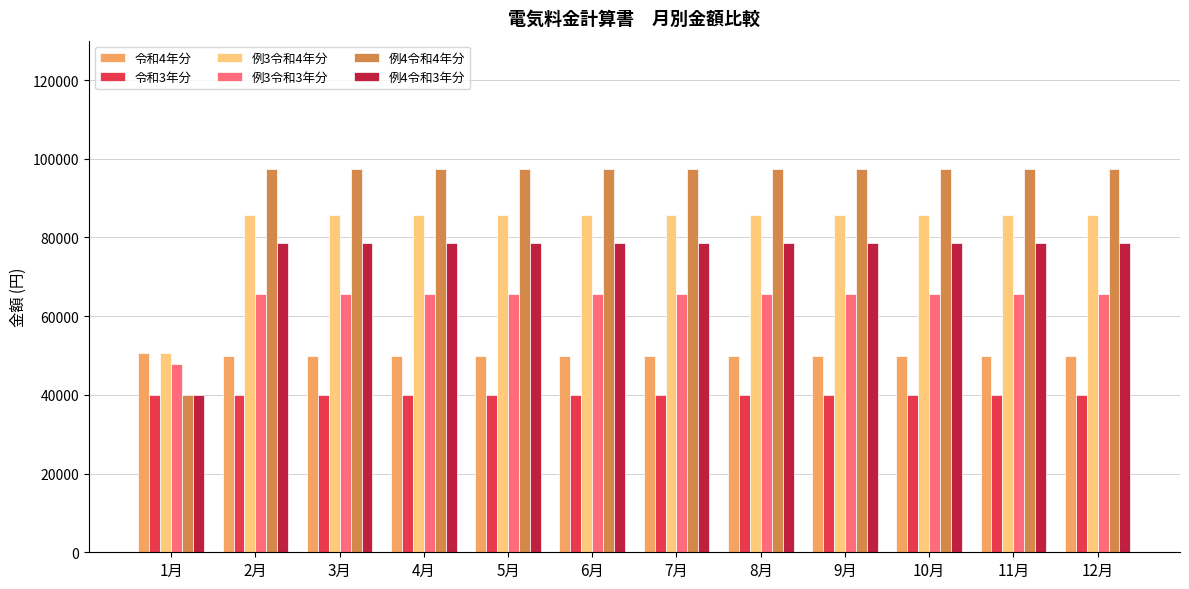

Reading left to right, extract all data points from this chart.

令和4年分: 1月=50600	2月=50000	3月=50000	4月=50000	5月=50000	6月=50000	7月=50000	8月=50000	9月=50000	10月=50000	11月=50000	12月=50000
令和3年分: 1月=40000	2月=40000	3月=40000	4月=40000	5月=40000	6月=40000	7月=40000	8月=40000	9月=40000	10月=40000	11月=40000	12月=40000
例3令和4年分: 1月=50600	2月=85740	3月=85740	4月=85740	5月=85740	6月=85740	7月=85740	8月=85740	9月=85740	10月=85740	11月=85740	12月=85740
例3令和3年分: 1月=47850	2月=65740	3月=65740	4月=65740	5月=65740	6月=65740	7月=65740	8月=65740	9月=65740	10月=65740	11月=65740	12月=65740
例4令和4年分: 1月=40000	2月=97410	3月=97410	4月=97410	5月=97410	6月=97410	7月=97410	8月=97410	9月=97410	10月=97410	11月=97410	12月=97410
例4令和3年分: 1月=39870	2月=78652	3月=78652	4月=78652	5月=78652	6月=78652	7月=78652	8月=78652	9月=78652	10月=78652	11月=78652	12月=78652